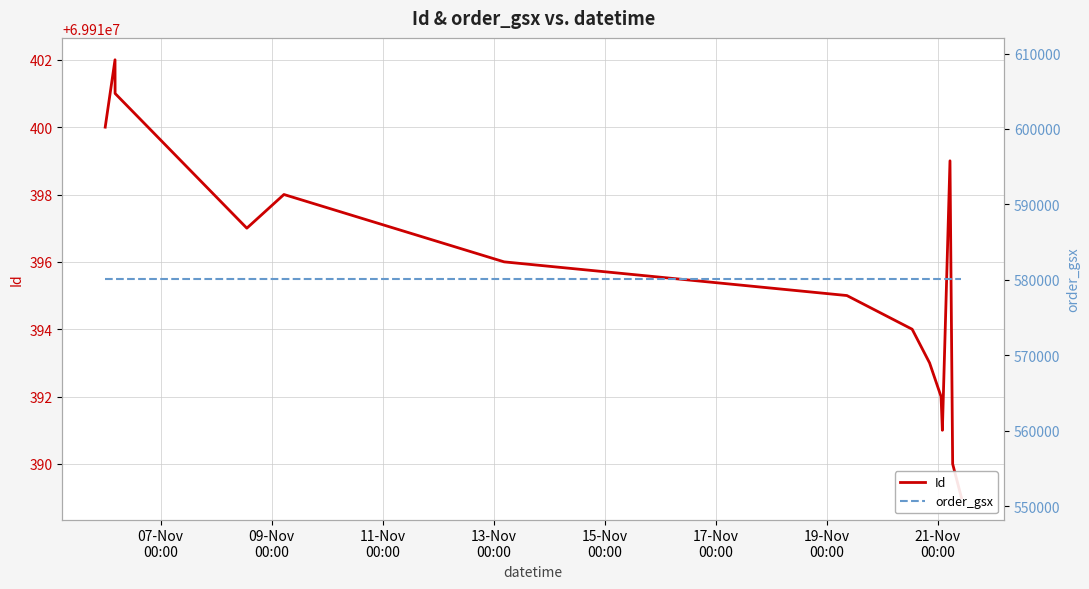

What are all the series names shown in the legend?

Id, order_gsx